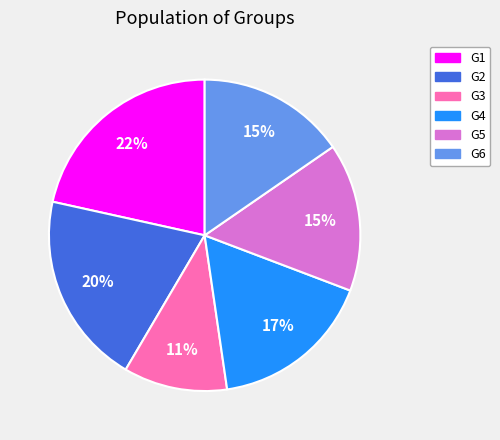

To the nearest percent, what percentage of the pie is G3?

11%